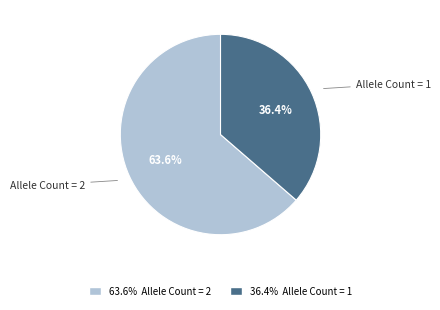

Rank the categories by value from highest to lowest.

Allele Count = 2, Allele Count = 1